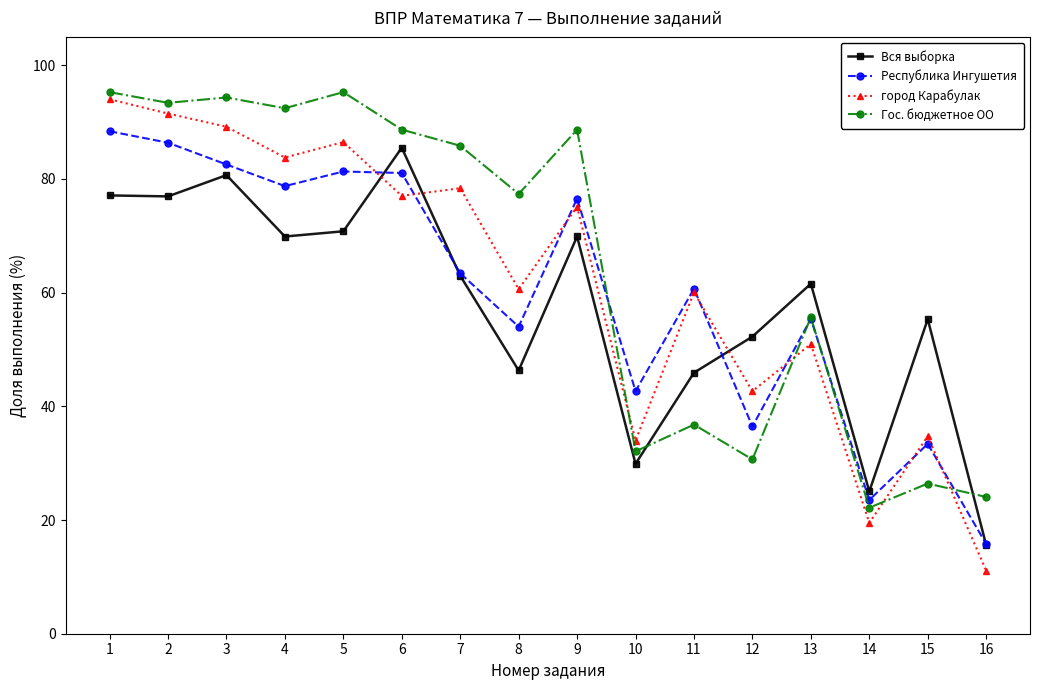

Where do Вся выборка and город Карабулак first cross each other?

5 and 6